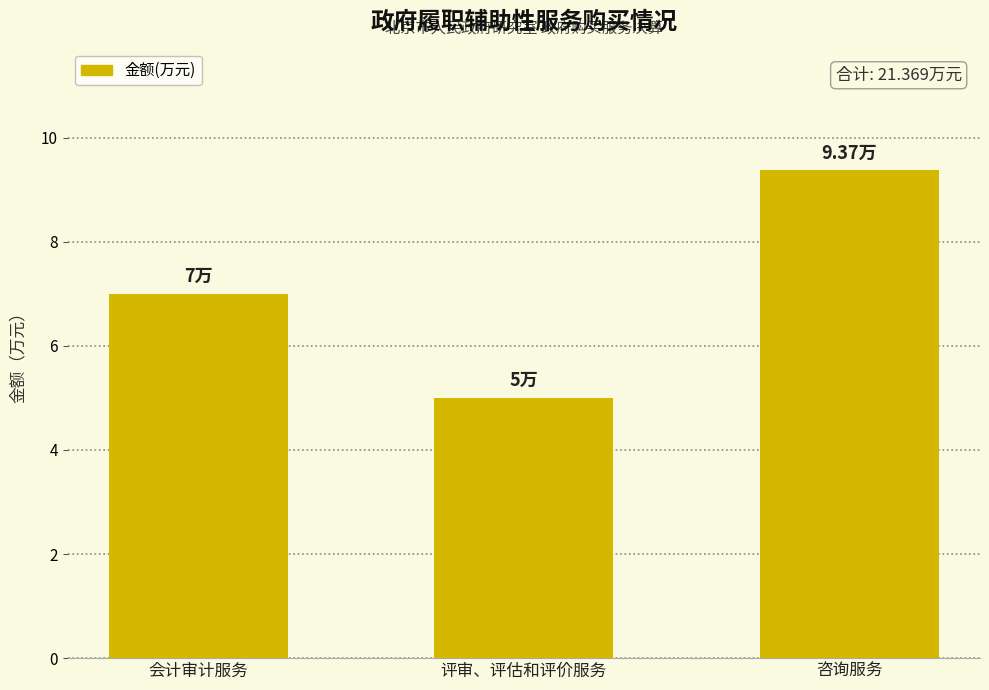

What is the difference between the values at 会计审计服务 and 咨询服务?

2.4